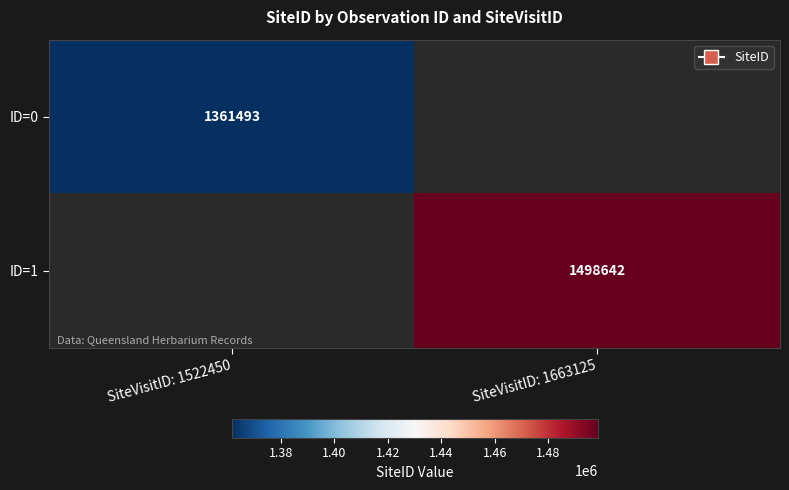

Is the value of ID=1 at SiteVisitID: 1663125 greater than the value of ID=0 at SiteVisitID: 1522450?

Yes